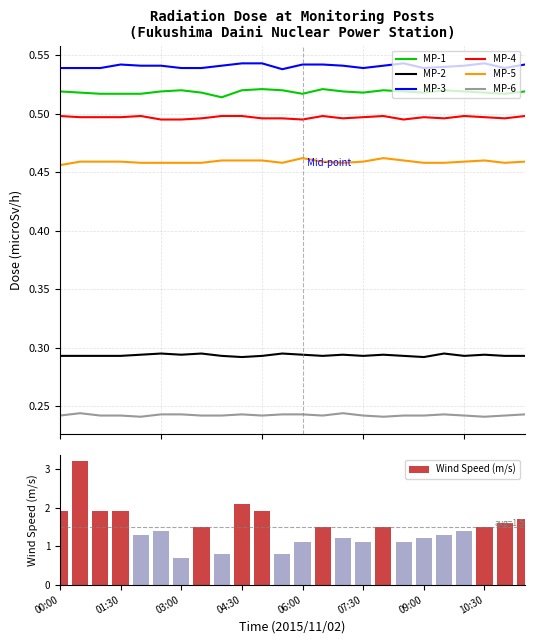

What is the total value across all series at 05:00?

2.6